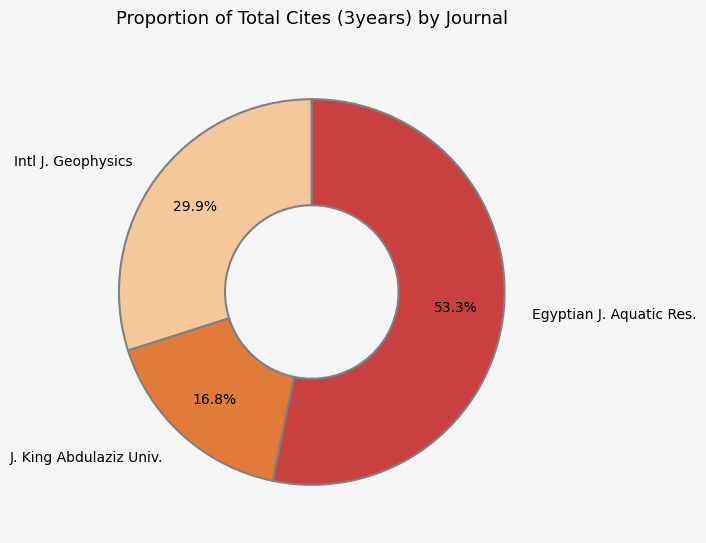

What is the smallest slice in the pie chart?

J. King Abdulaziz Univ.